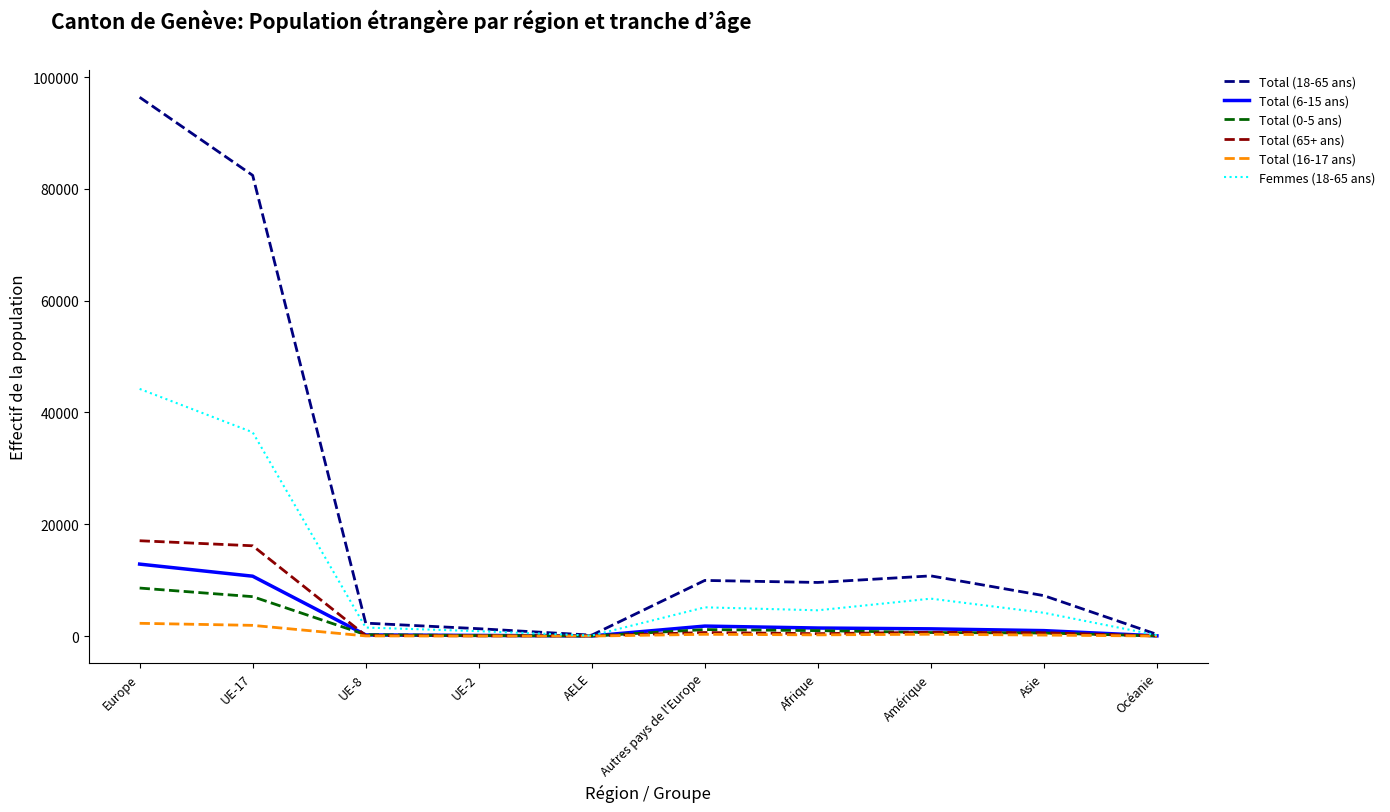

Which series changed the most between Autres pays de l'Europe and Asie?

Total (18-65 ans)